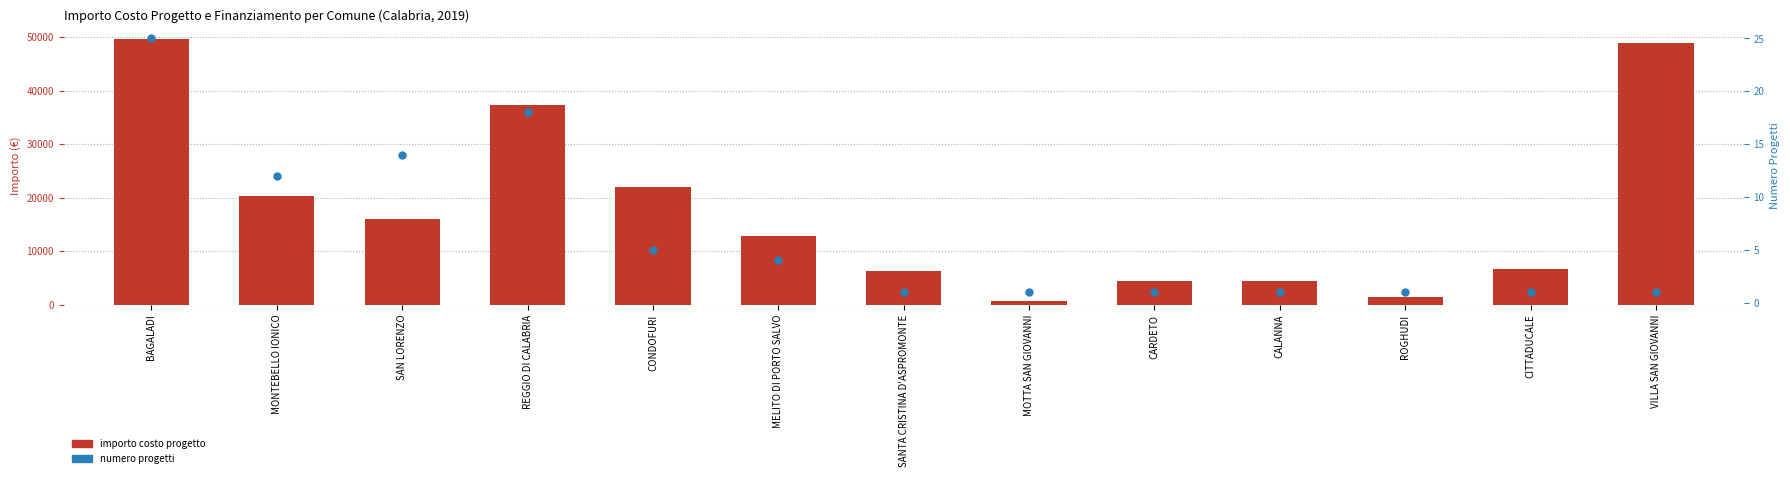

At which category is the sum across all series the highest?

BAGALADI